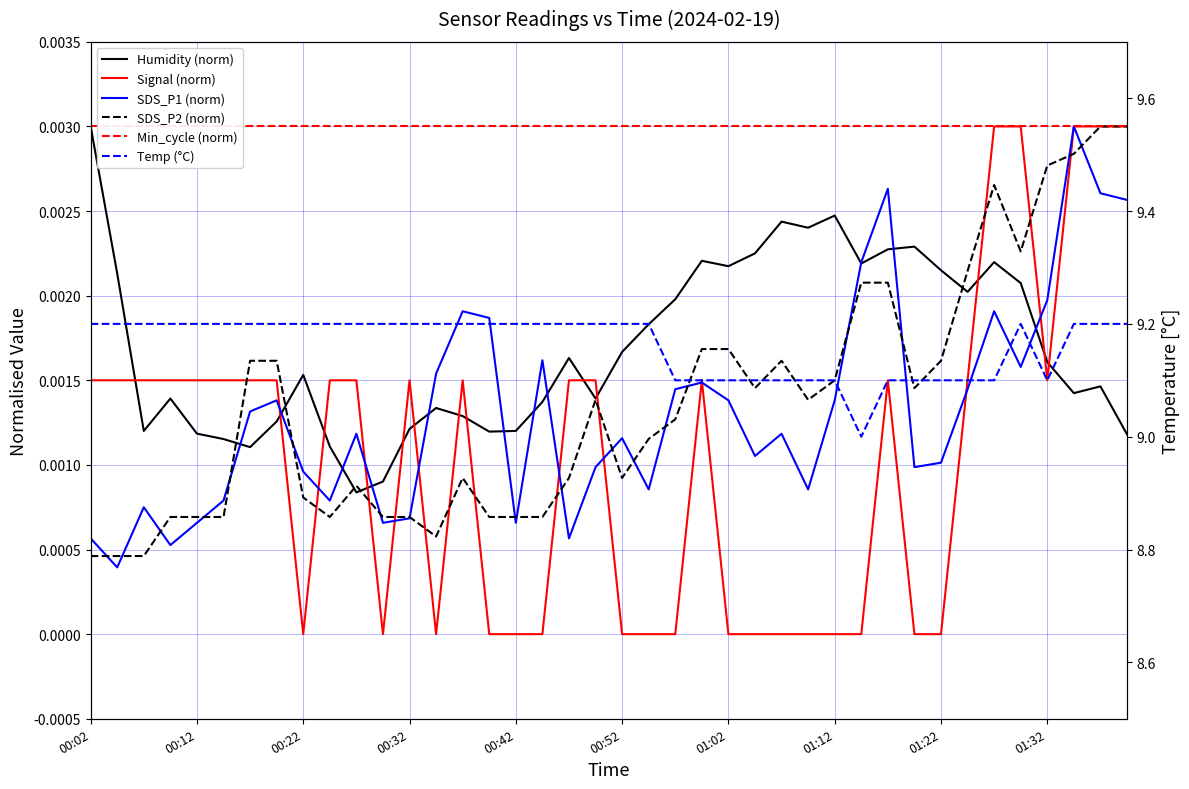

Count the number of categories in the chart.

40